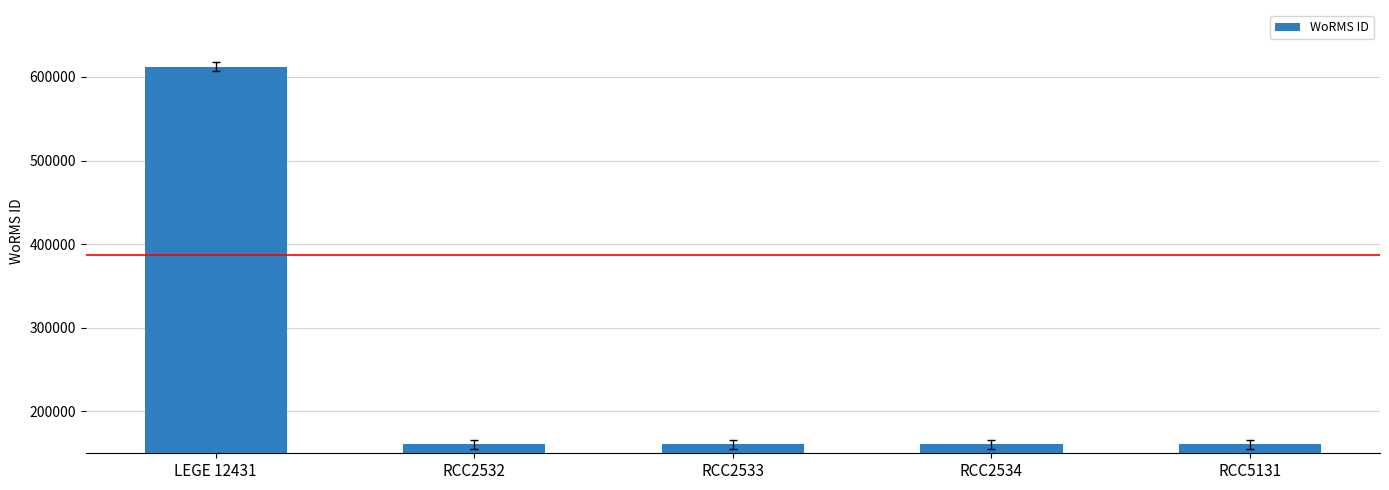

The chart shows a value of 160572 at RCC2534. True or false?

True